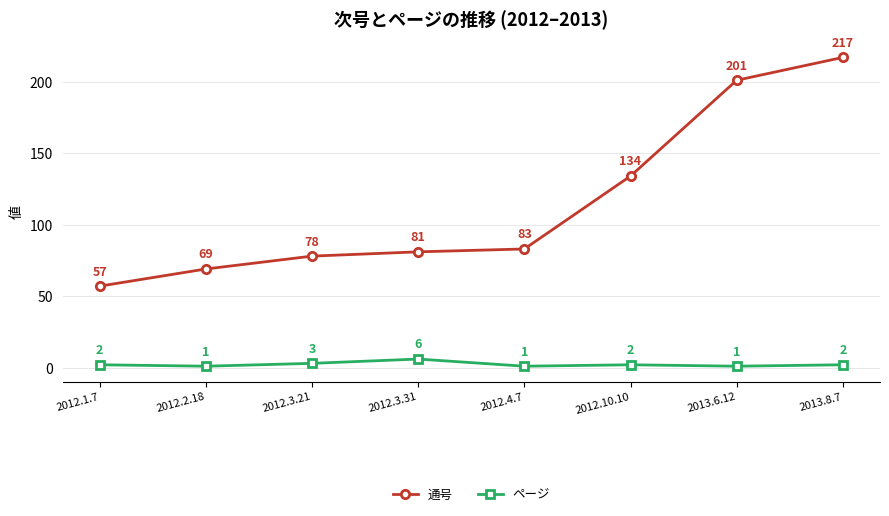

Reading left to right, extract all data points from this chart.

通号: 57	69	78	81	83	134	201	217
ページ: 2	1	3	6	1	2	1	2